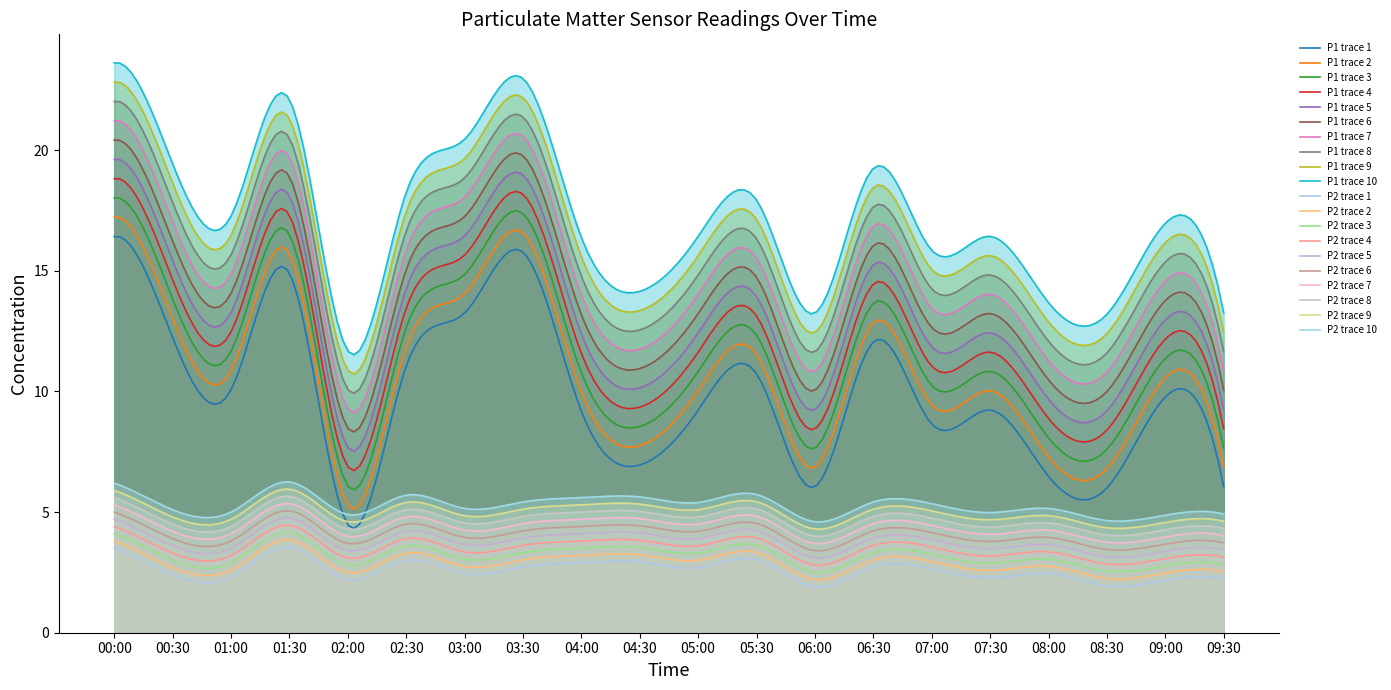

What is the label of the 14th point from the left?

06:30